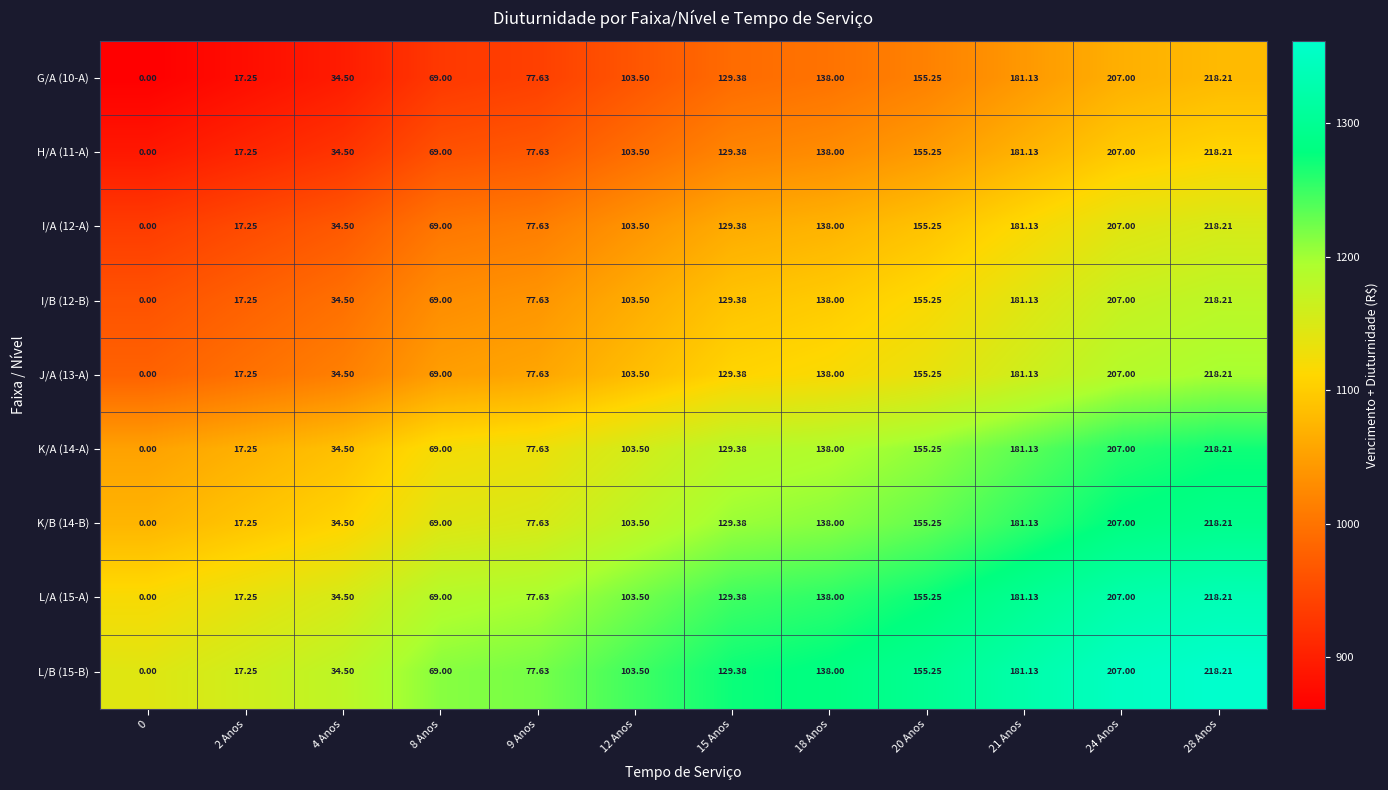

How many data points does each series have?

12